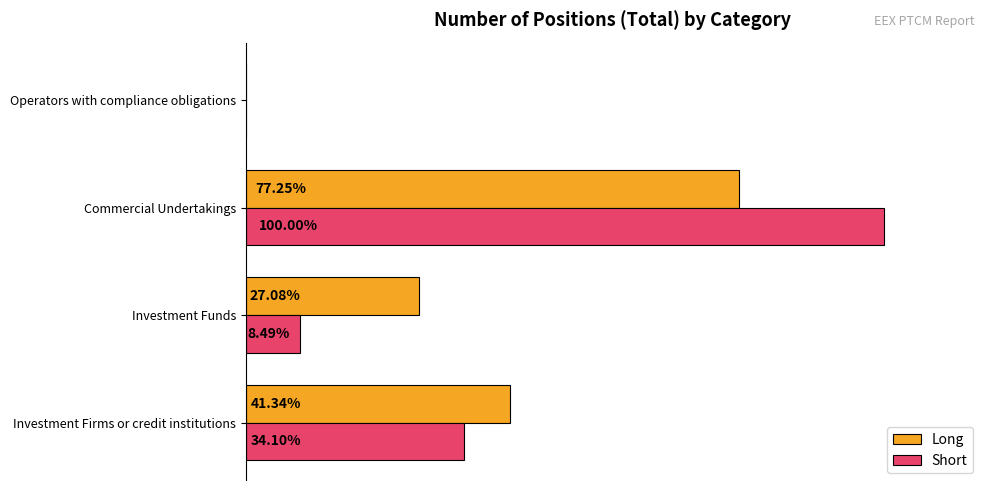

What are all the series names shown in the legend?

Long, Short